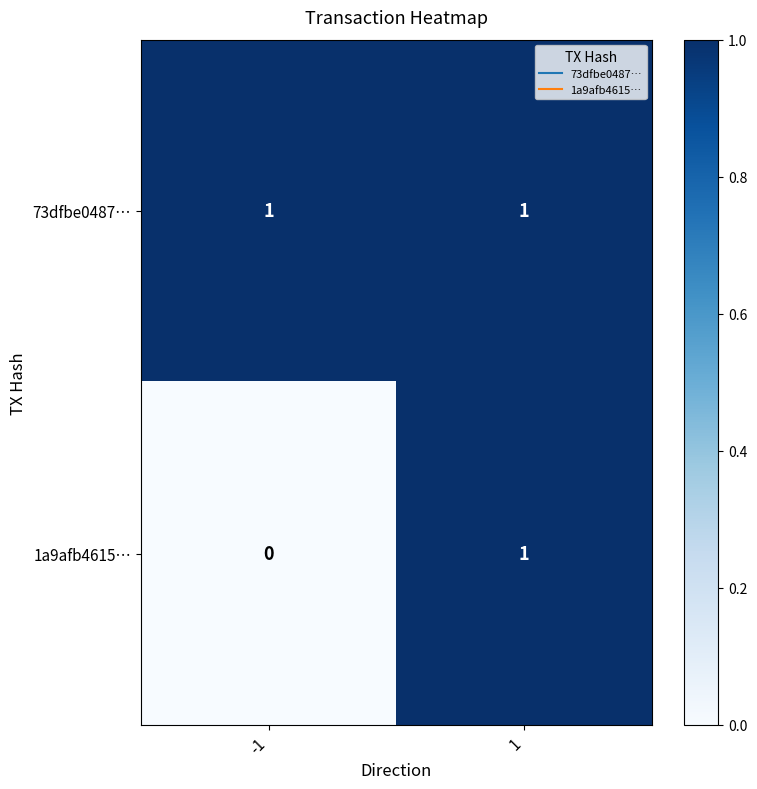

Is it true that 73dfbe0487… equals 1 at 1?

True